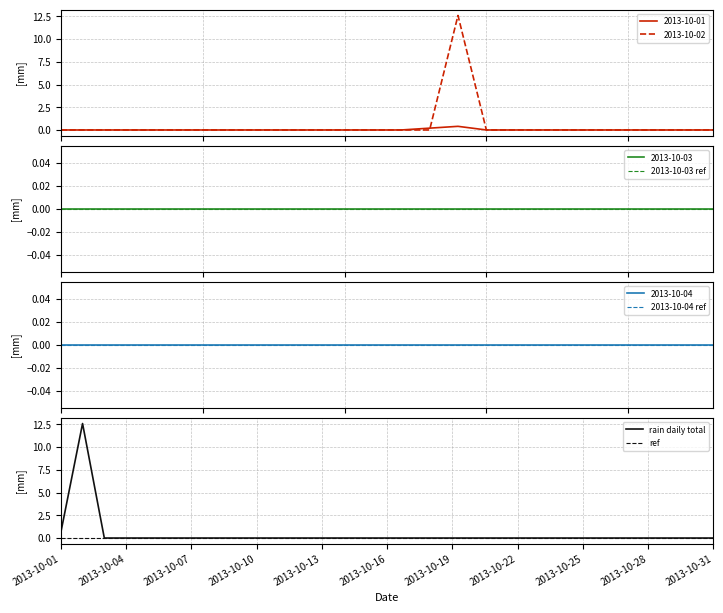

How many positive values does the 2013-10-02 series have?

1